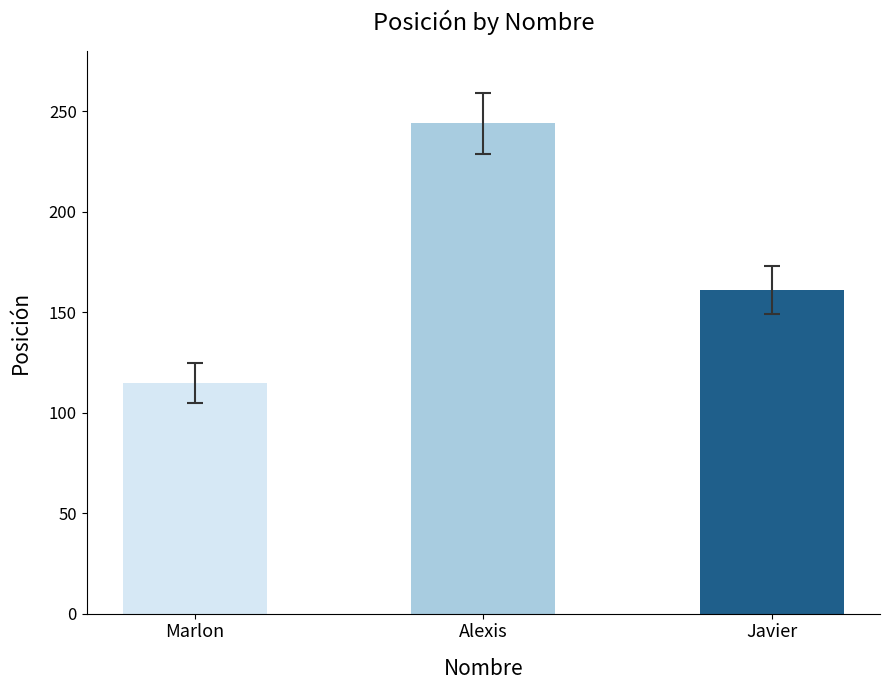

Does the chart contain any negative values?

No